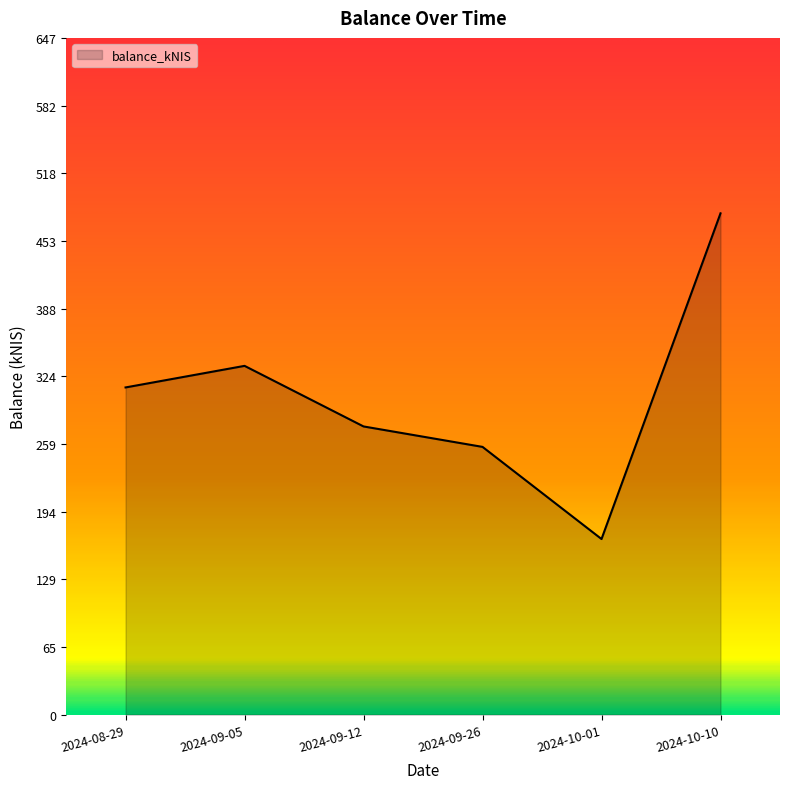

How many lines are shown in the chart?

1